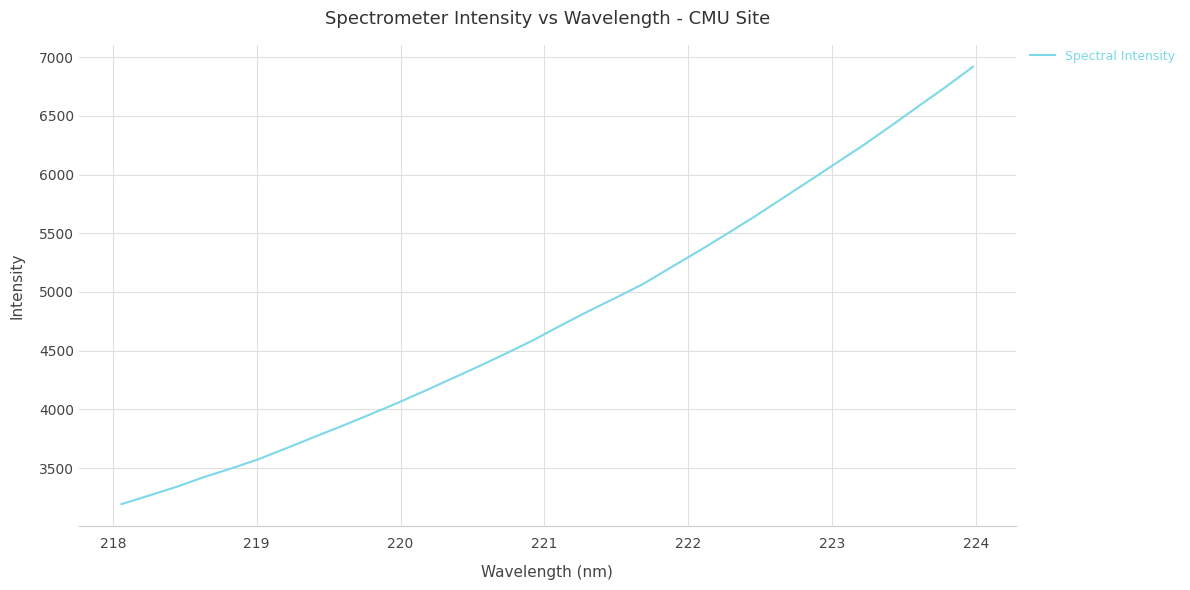

Reading right to left, transcribe all the data shown in this chart.

6918.4	6745.1	6580.0	6413.0	6249.4	6095.6	5941.2	5788.8	5636.2	5490.4	5347.8	5210.2	5070.6	4952.2	4837.6	4717.2	4591.7	4477.5	4367.1	4260.5	4154.6	4051.2	3953.1	3857.2	3764.6	3669.7	3577.4	3497.9	3423.6	3340.8	3266.4	3193.6